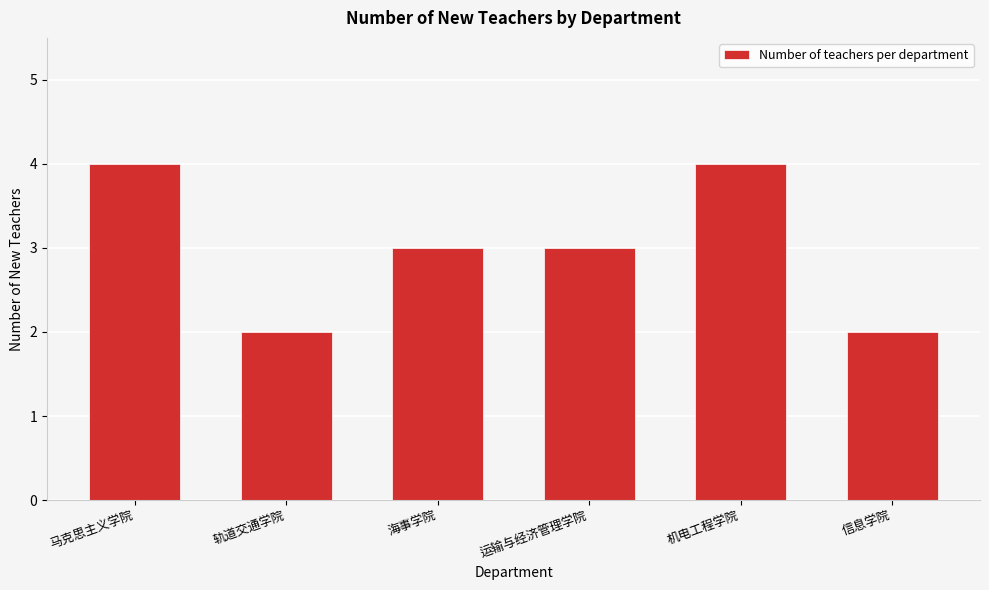

Reading left to right, list all the values displayed in this chart.

马克思主义学院=4	轨道交通学院=2	海事学院=3	运输与经济管理学院=3	机电工程学院=4	信息学院=2